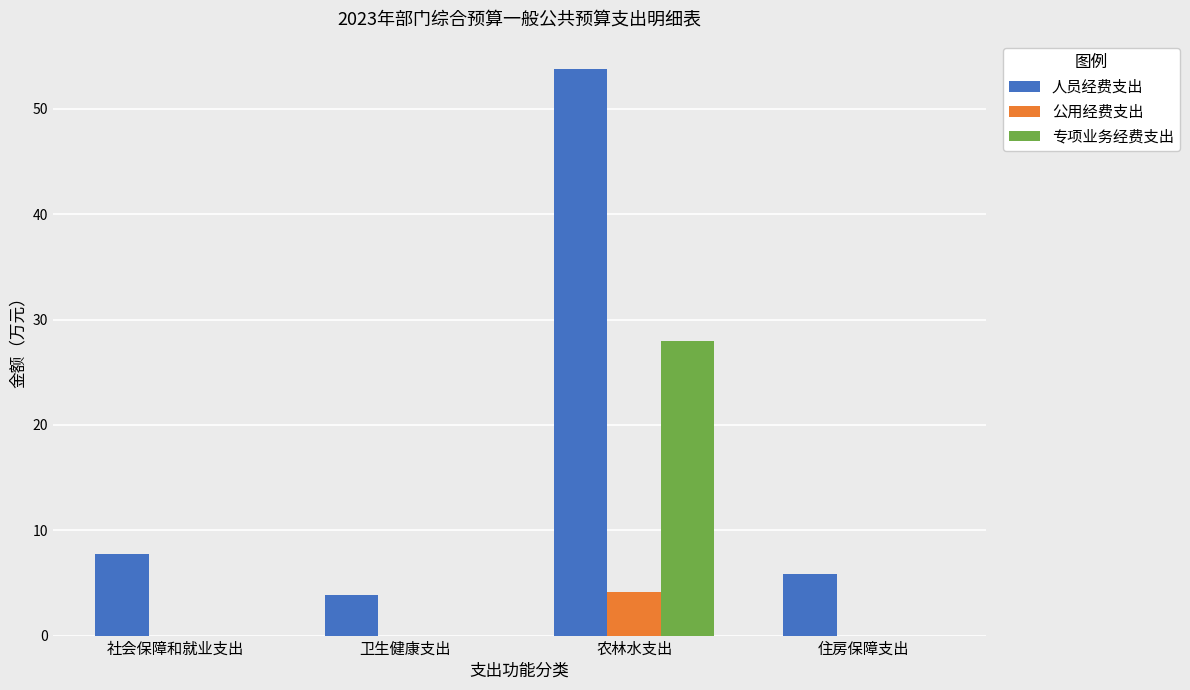

What is the maximum value for 公用经费支出?

4.2